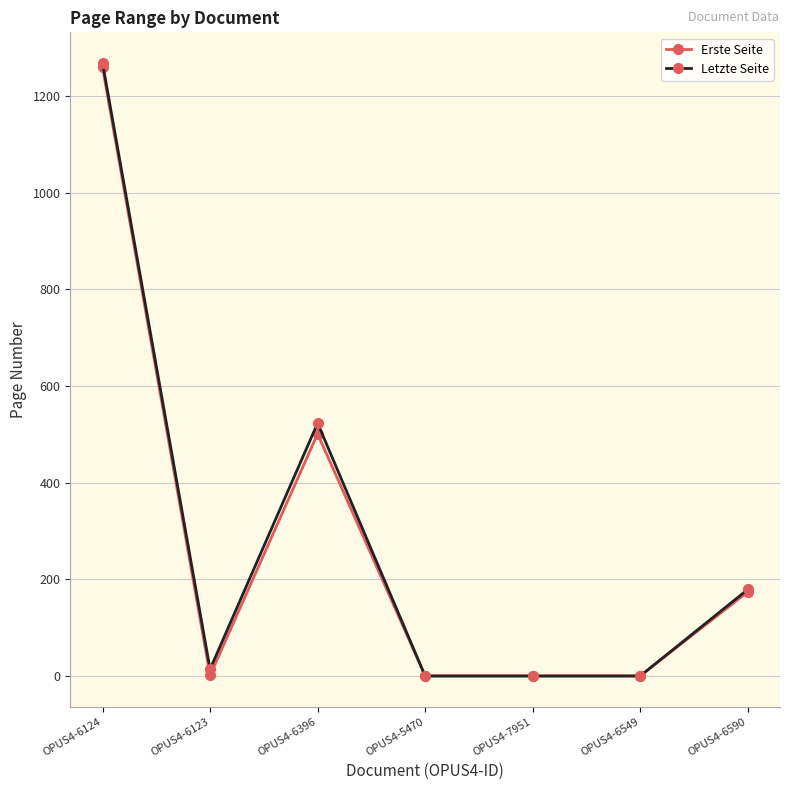

What is the average value of the Letzte Seite series?

283